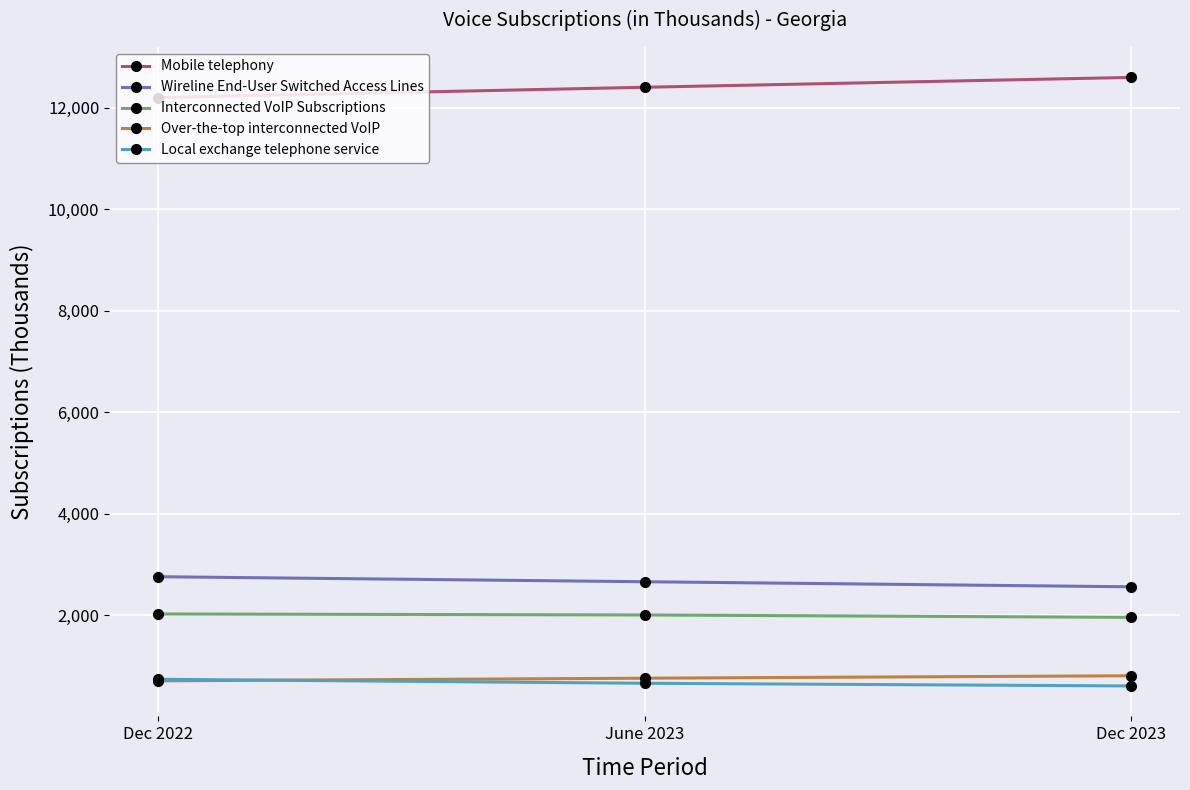

Count the Over-the-top interconnected VoIP values in the range 703 to 803.

3